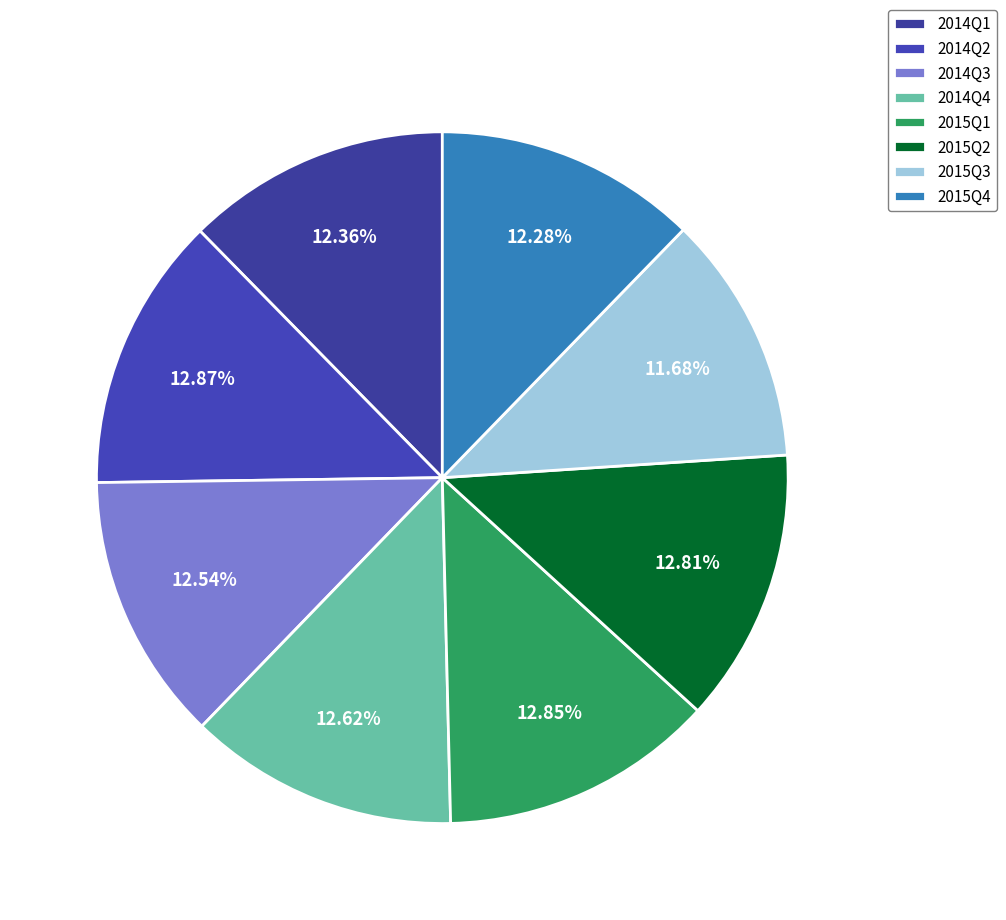

Rank the categories by value from highest to lowest.

2014Q2, 2015Q1, 2015Q2, 2014Q4, 2014Q3, 2014Q1, 2015Q4, 2015Q3